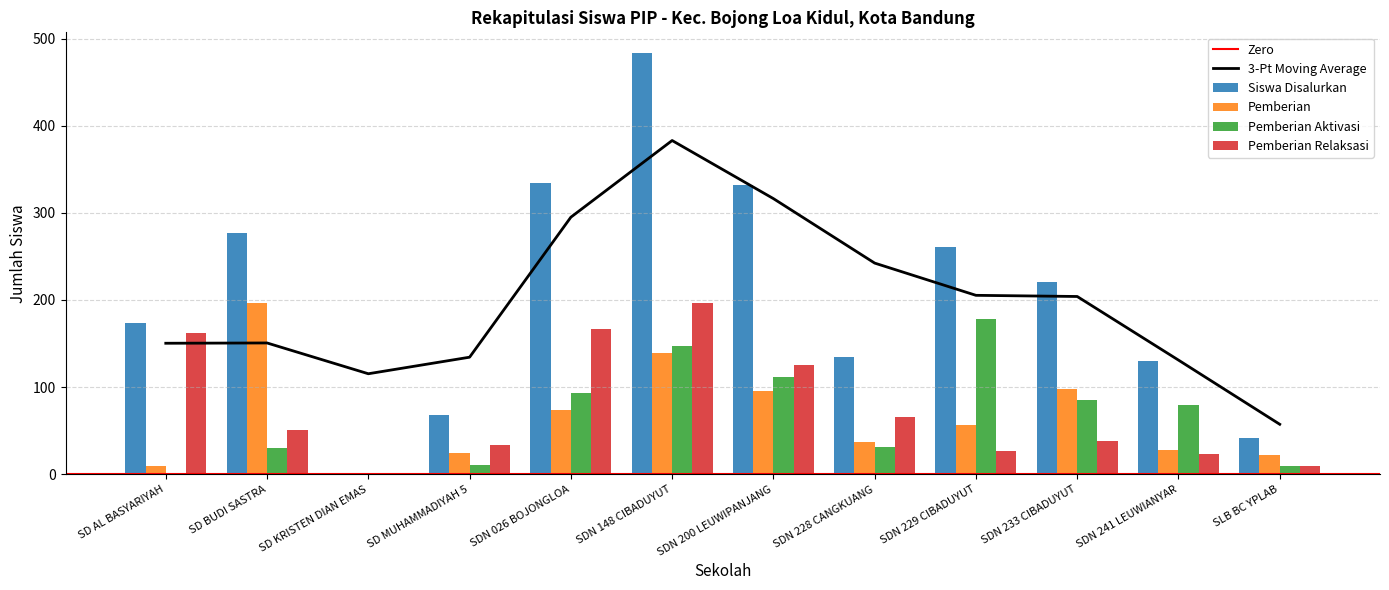

What are all the series names shown in the legend?

Siswa Disalurkan, Pemberian, Pemberian Aktivasi, Pemberian Relaksasi